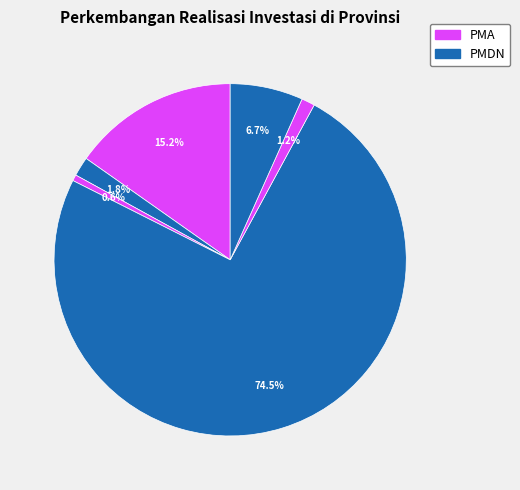

How many slices are in this pie chart?

6